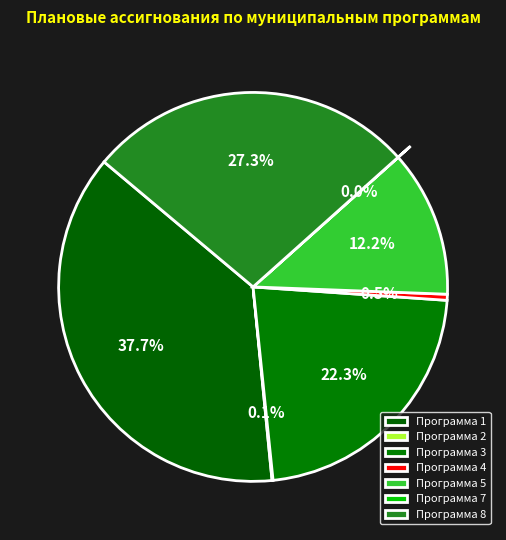

Rank the categories by value from highest to lowest.

Программа 1, Программа 8, Программа 3, Программа 5, Программа 4, Программа 2, Программа 7